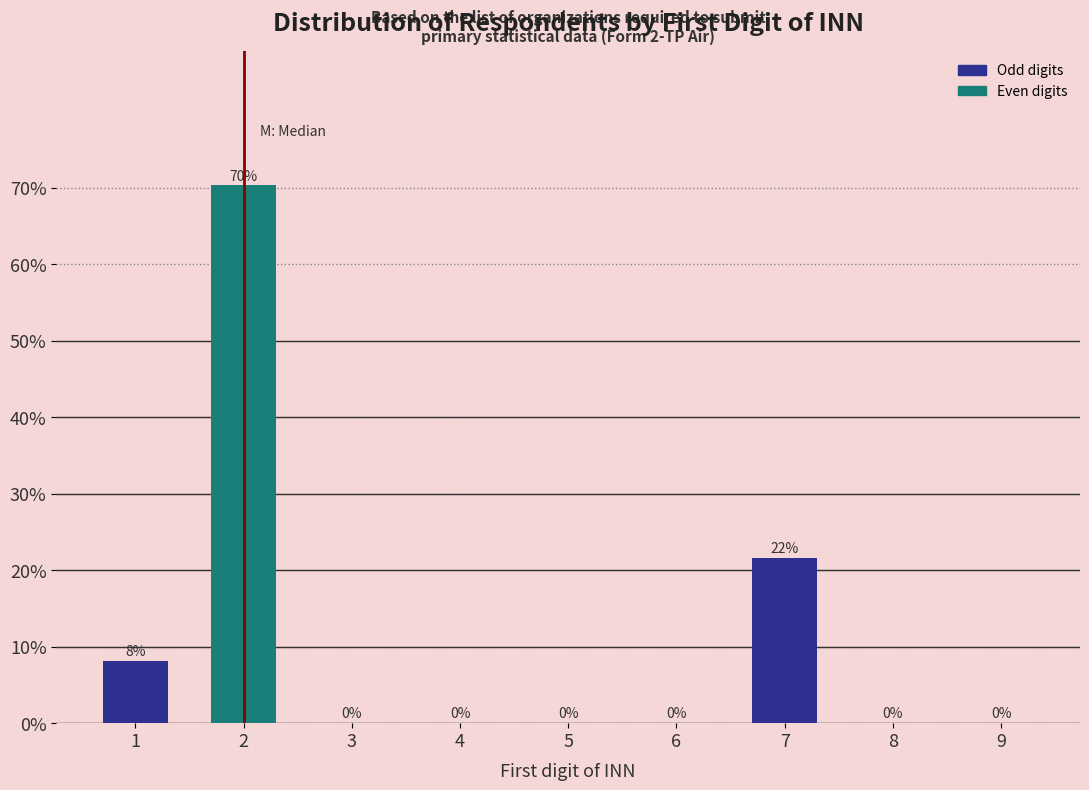

Is it true that the value at 8 is -21.2?

False